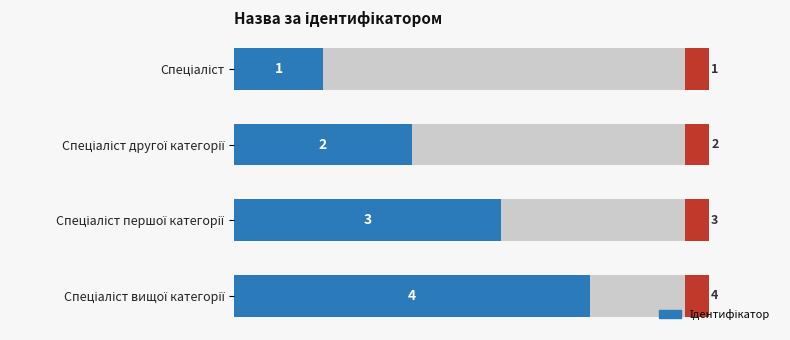

Count the number of categories in the chart.

4